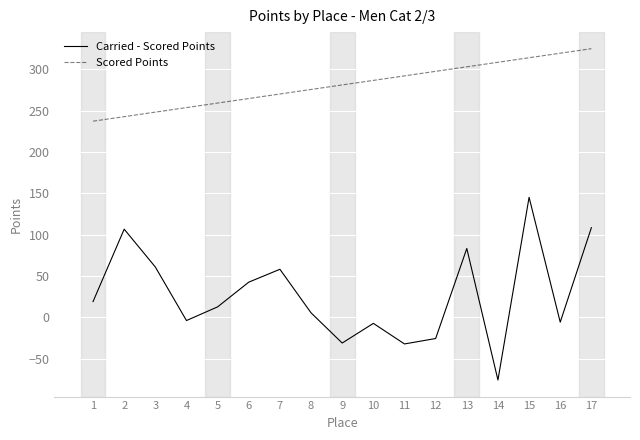

True or false: Scored Points and Carried - Scored Points intersect in this chart.

False